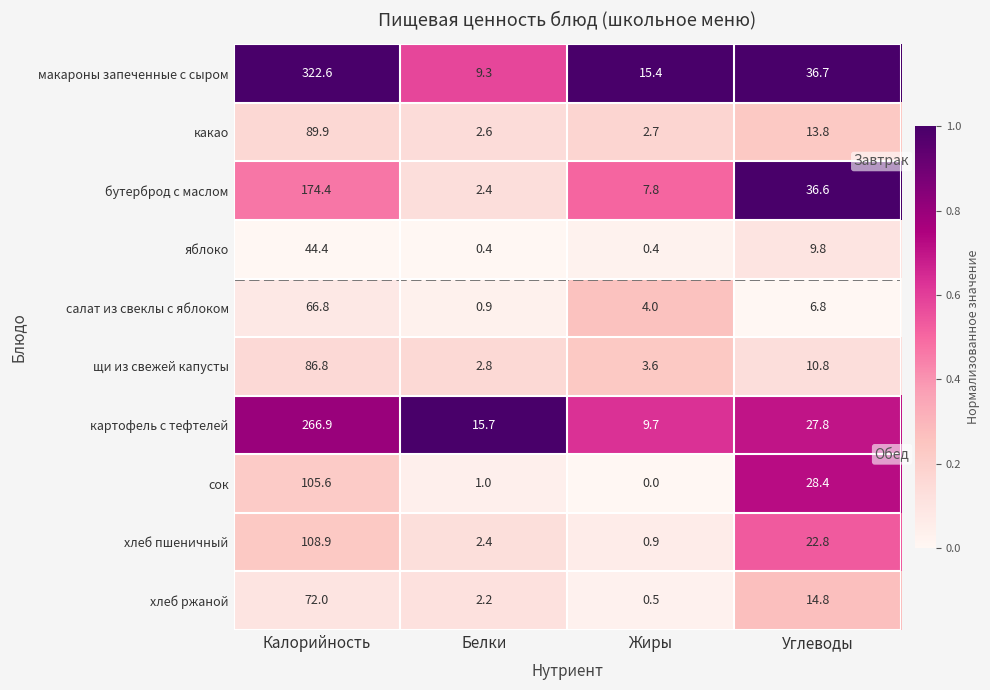

What is the total value across all series at Углеводы?

208.3